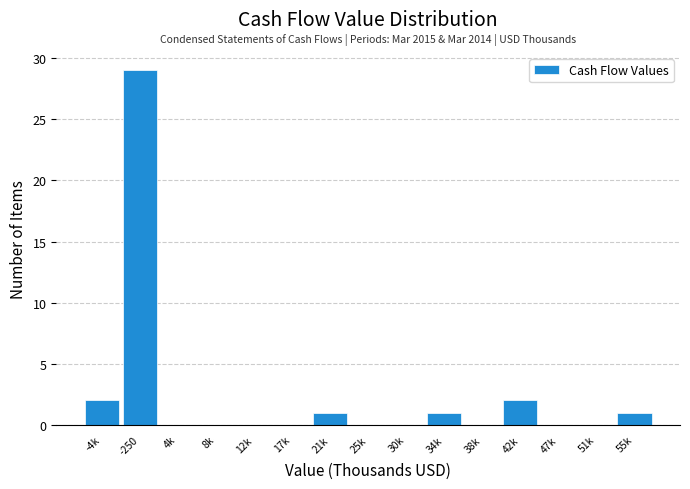

Reading right to left, extract all data points from this chart.

55k=1	51k=0	47k=0	42k=2	38k=0	34k=1	30k=0	25k=0	21k=1	17k=0	12k=0	8k=0	4k=0	-250=29	-4k=2